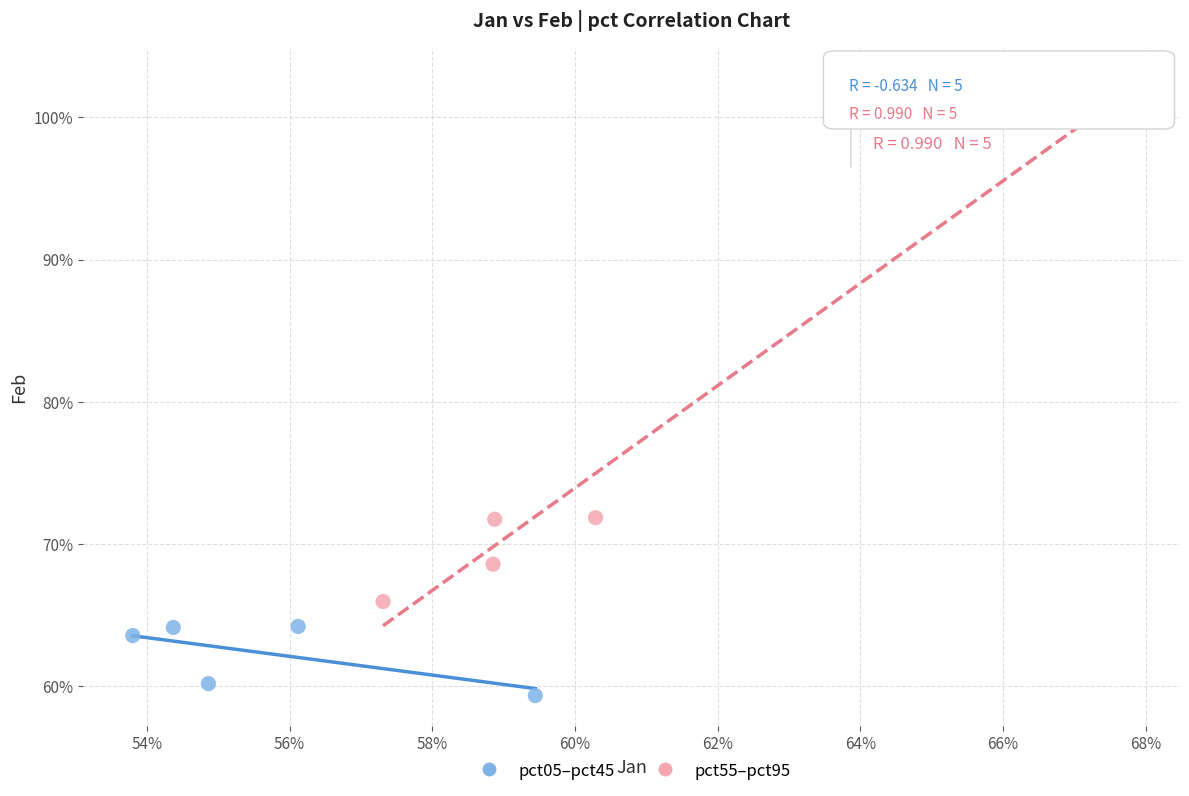

Which series reaches the maximum Y coordinate?

pct55–pct95